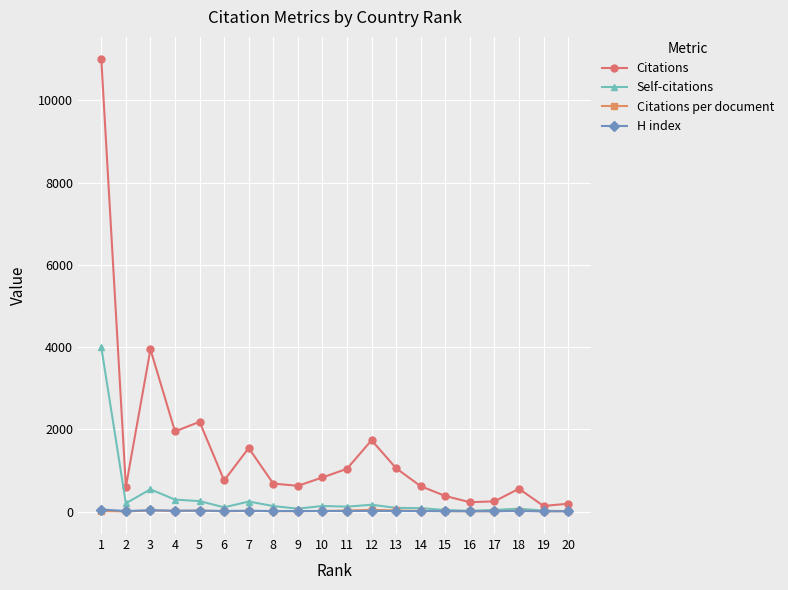

At which category is the sum across all series the highest?

1